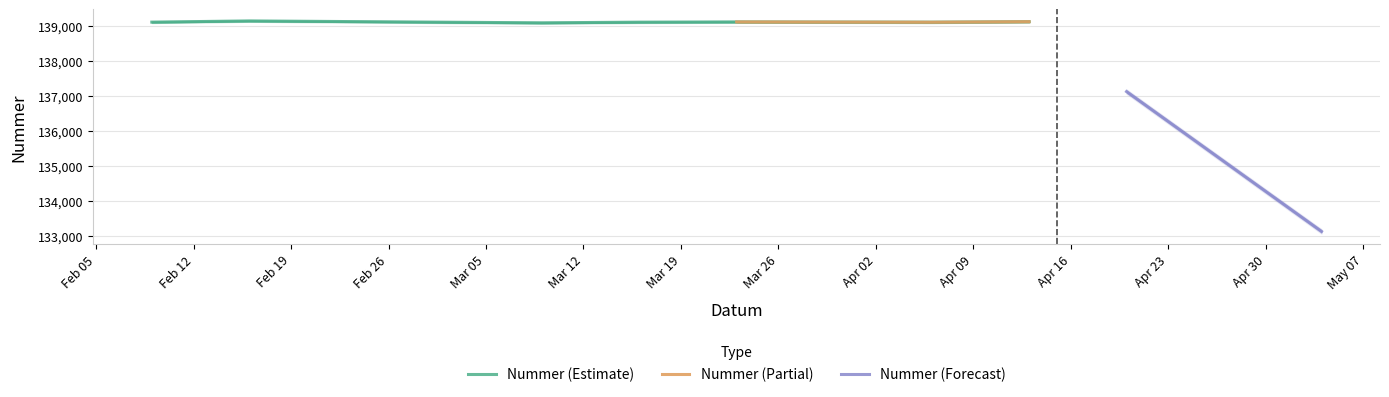

What value does the data have at 2019-04-06, to the nearest 10?

139120